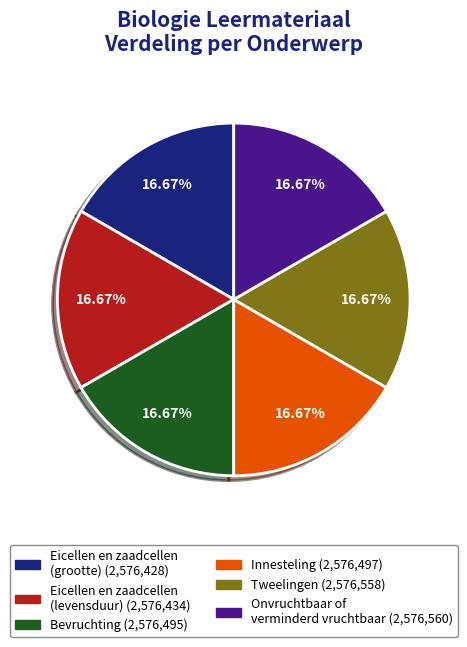

Combined, do Tweelingen and Eicellen en zaadcellen (grootte) account for over 50%?

No